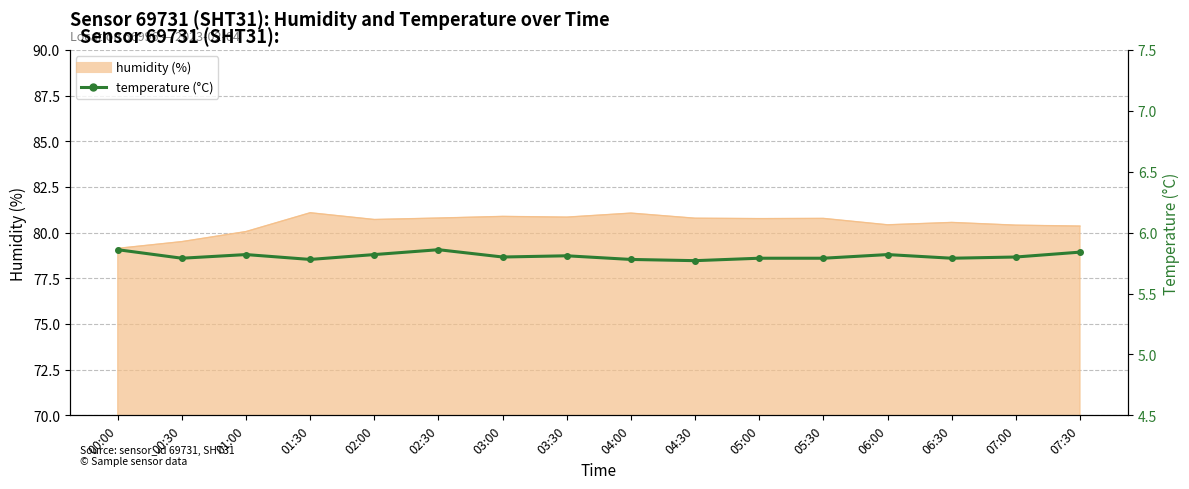

True or false: the data shows 9.3 at 03:00.

False